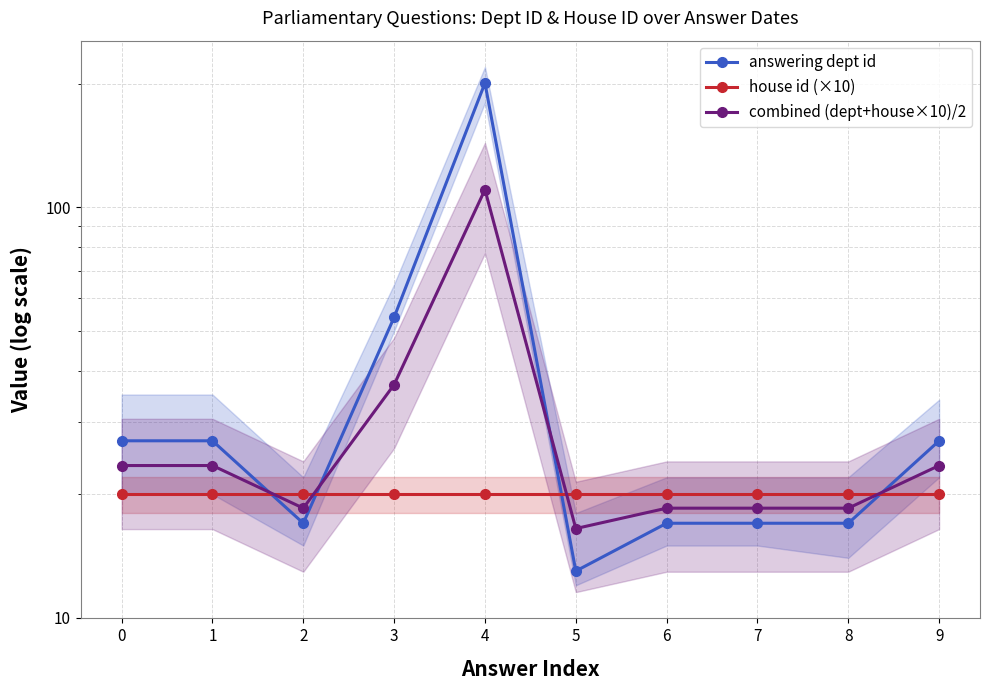

How many intersections are there between combined (dept+house×10)/2 and house id (×10)?

4